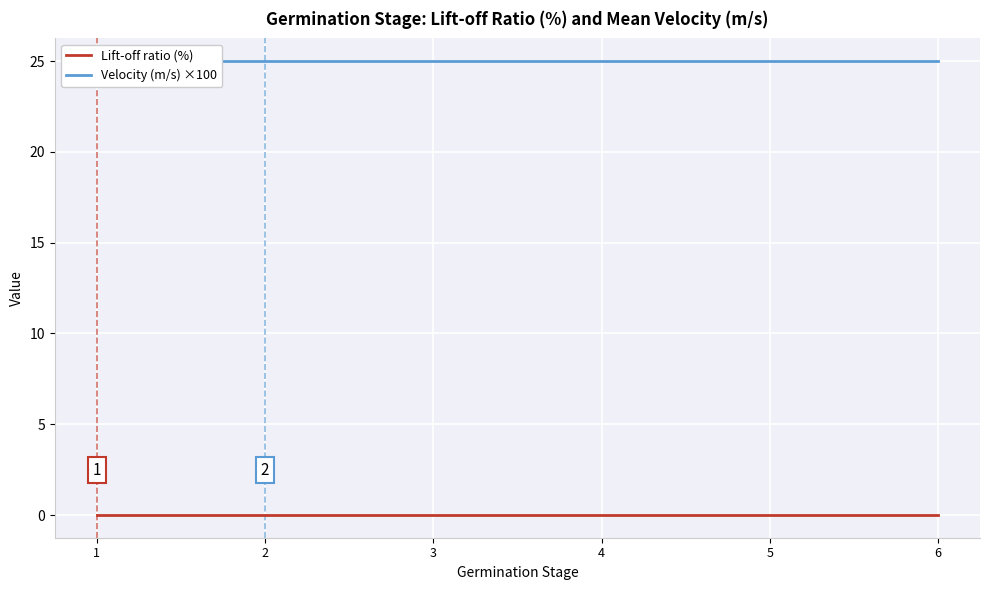

How many data points does each series have?

6